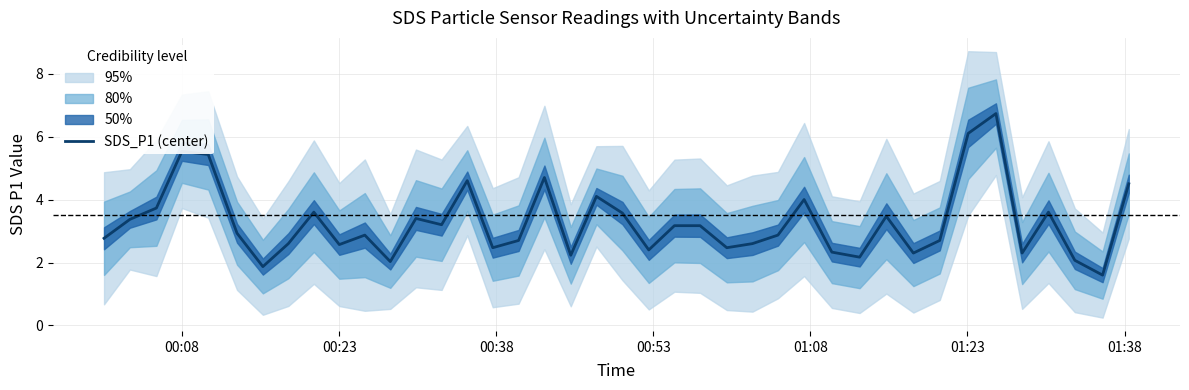

How many data points are above 2?

38